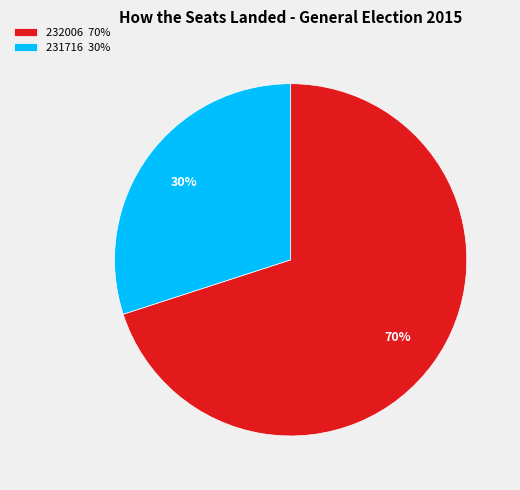

To the nearest percent, what is the average slice percentage?

50%